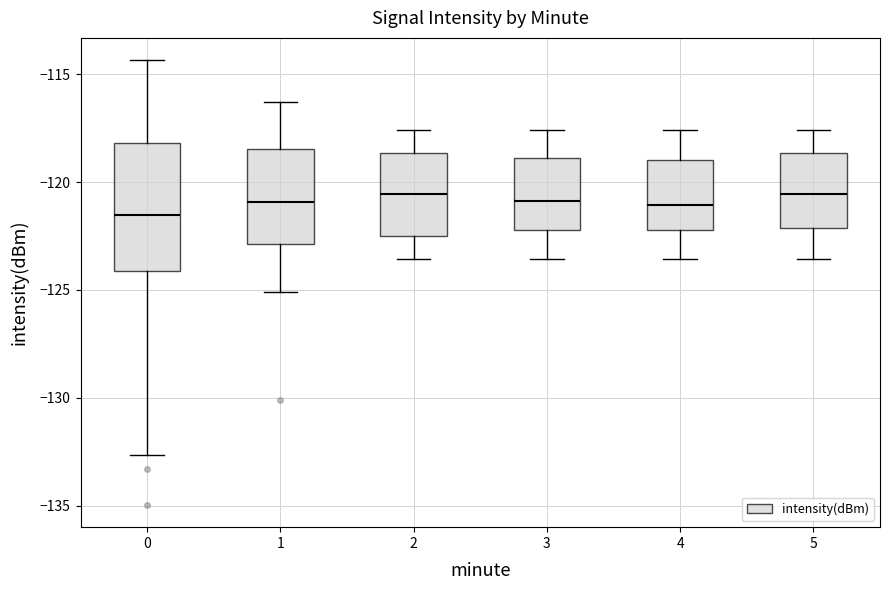

Which box is the tallest, from its lower edge to its upper edge?

0